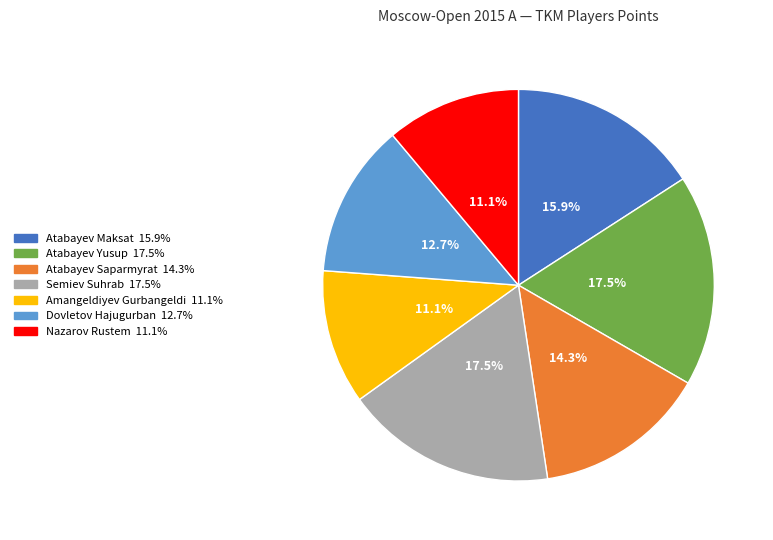

To the nearest percent, what portion does Nazarov Rustem represent?

11%